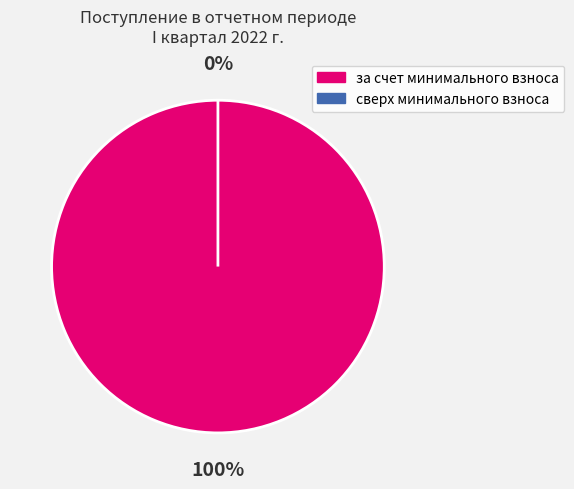

Is there any slice that represents more than half of the pie?

Yes